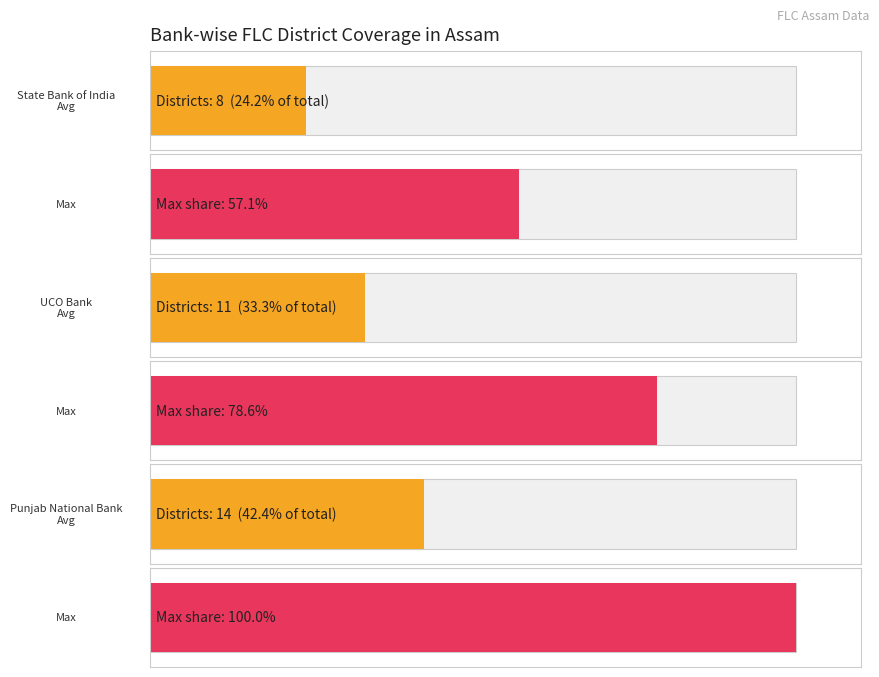

List the series in order of their peak value, highest first.

Punjab National Bank, UCO Bank, SBI